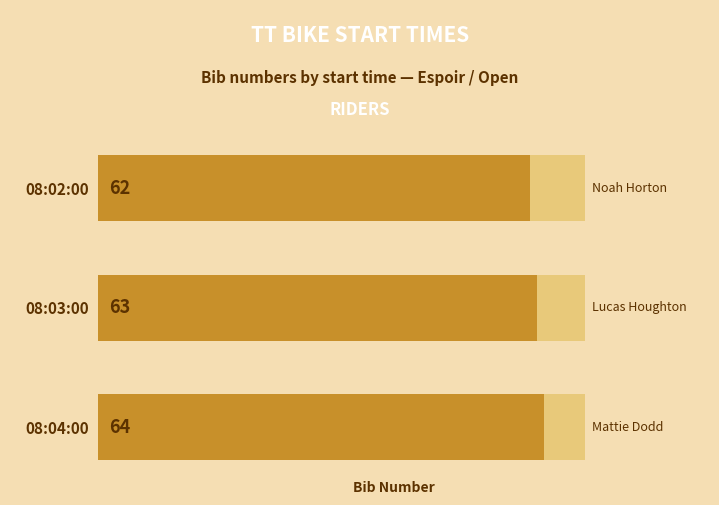

Reading right to left, extract all data points from this chart.

64	63	62